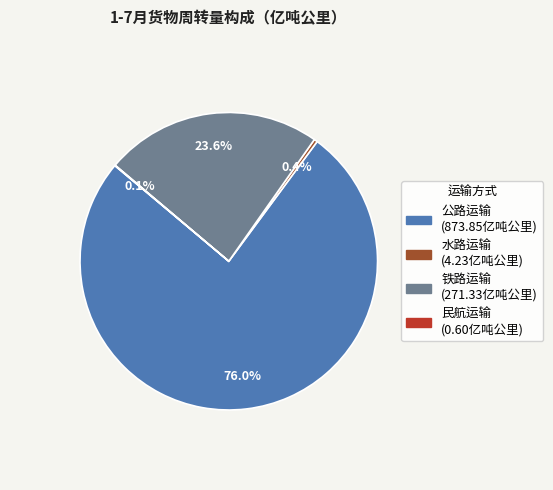

Approximately how many times larger is the value at 公路运输 compared to 水路运输?

206.6